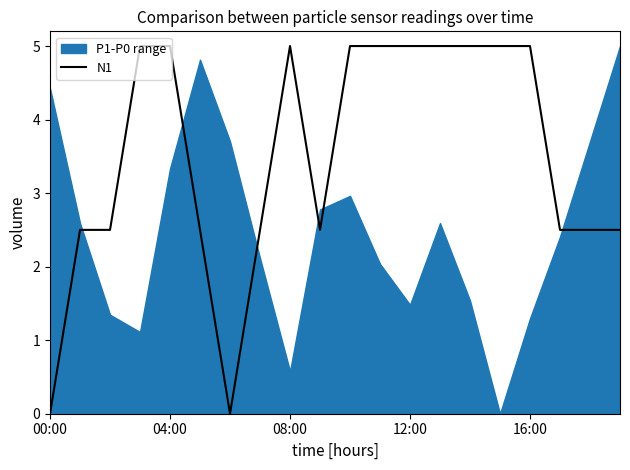

What is the highest value of the N1 series?

5.0